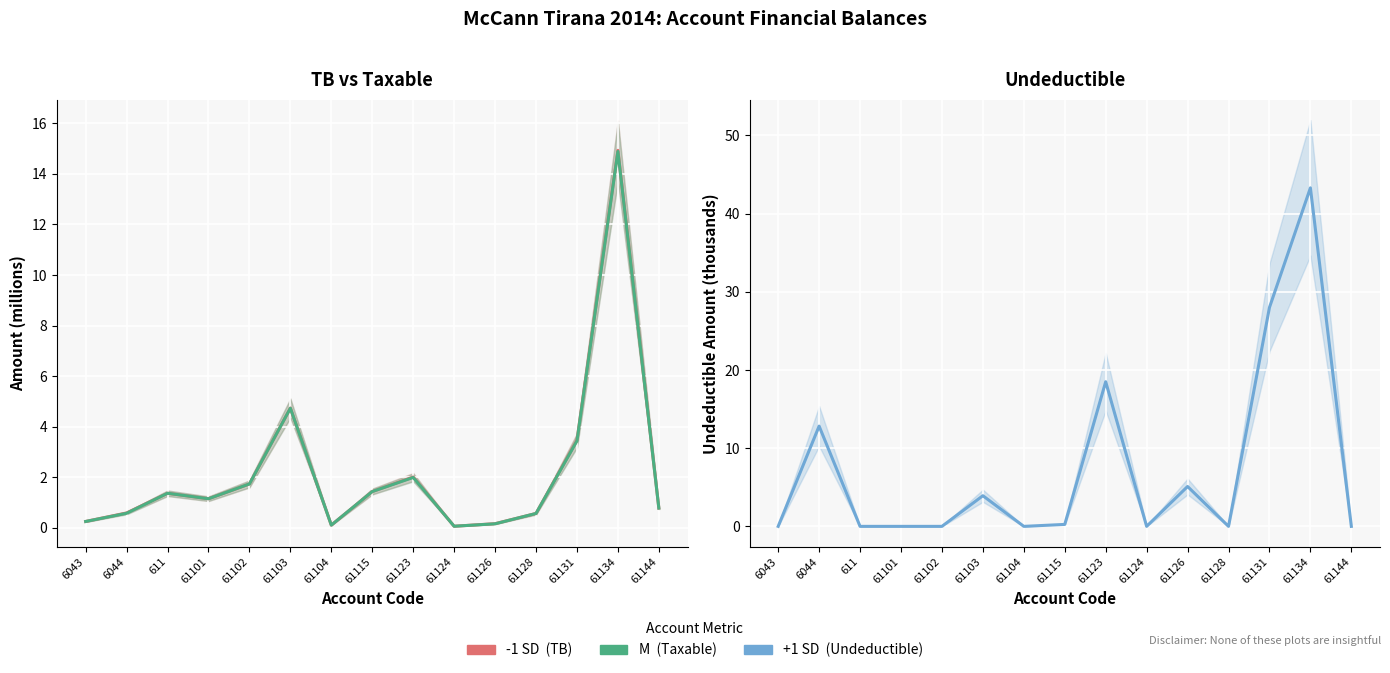

At which category is the sum across all series the highest?

61134